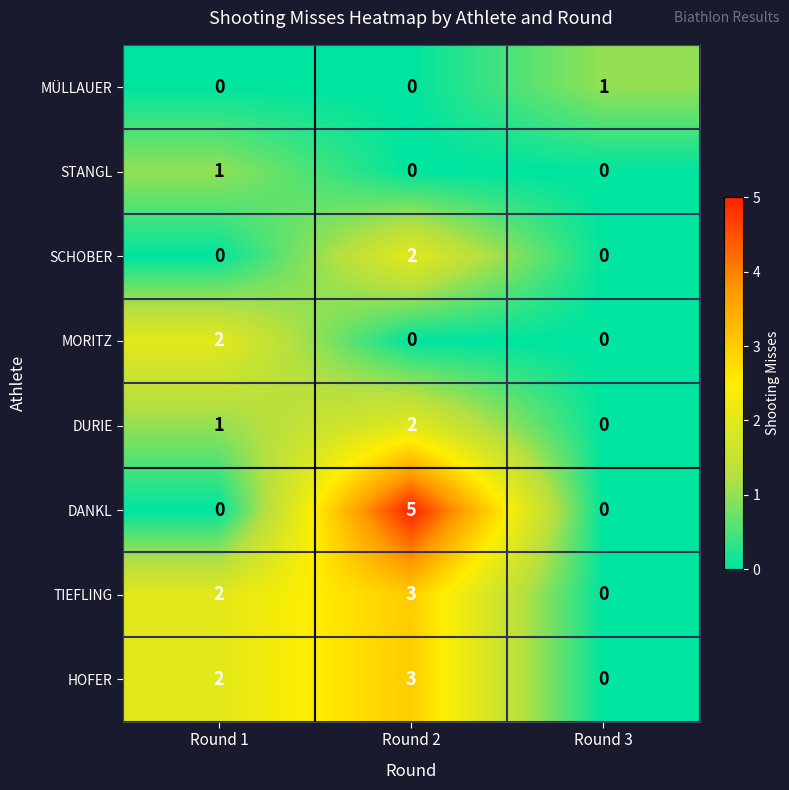

What is the difference between the DANKL values at Round 2 and Round 3?

5